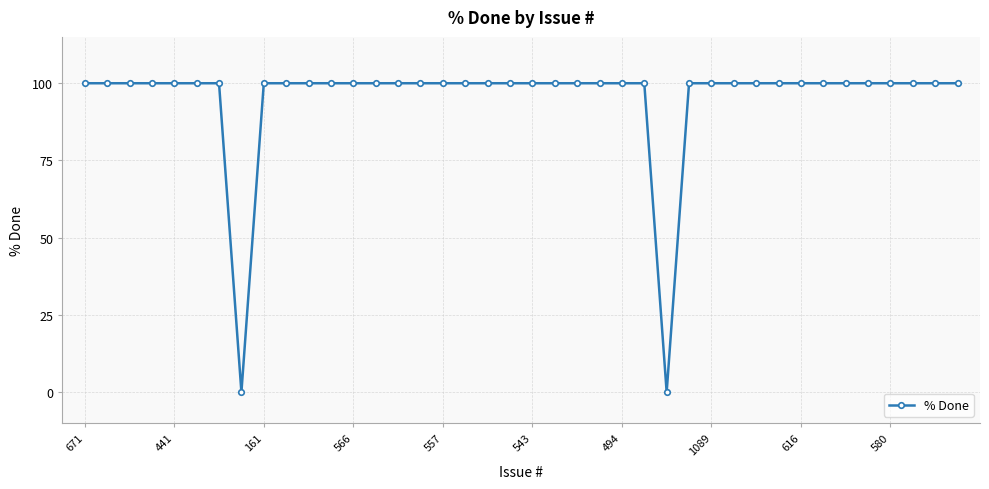

Does the chart have visible grid lines?

Yes